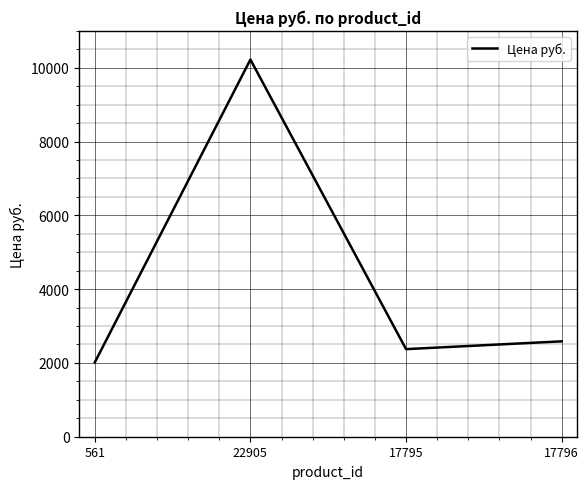

Which category has the lowest value across all series?

561